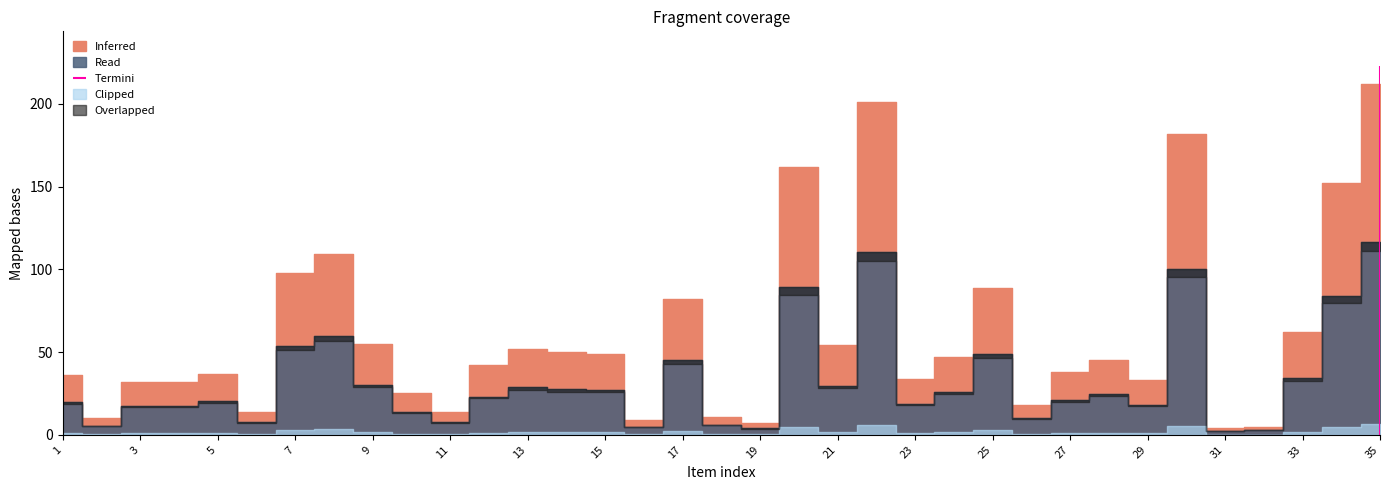

What is the value of the 13th point from the left?

52